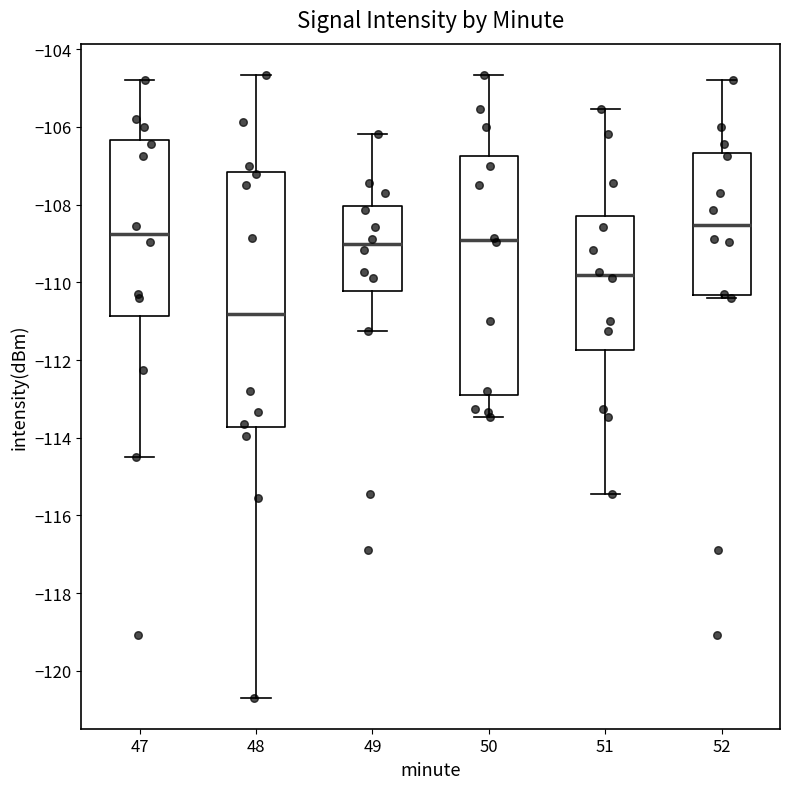

Where does the median line of the box at x = 47 sit on the y-axis? The values are not printed on the chart, so give them approximately, as read against the axis.

-108.8